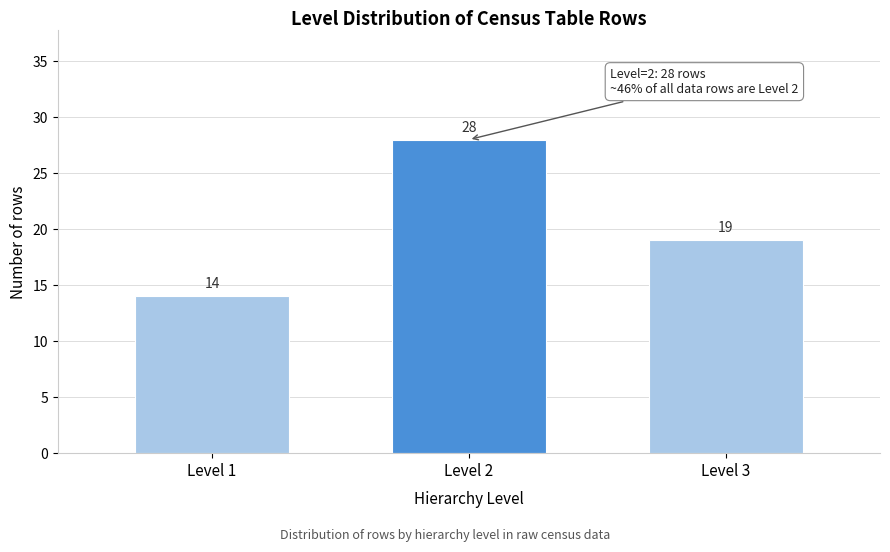

Reading right to left, what are all the values shown in this chart?

19	28	14